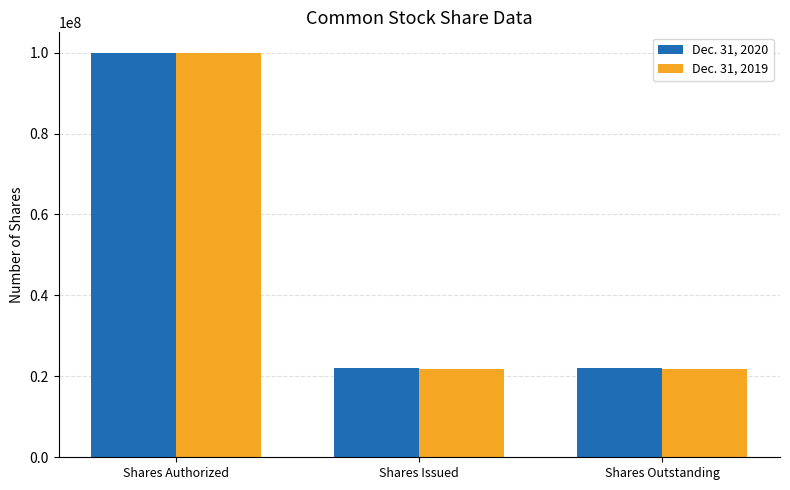

How many bars are there in total?

6